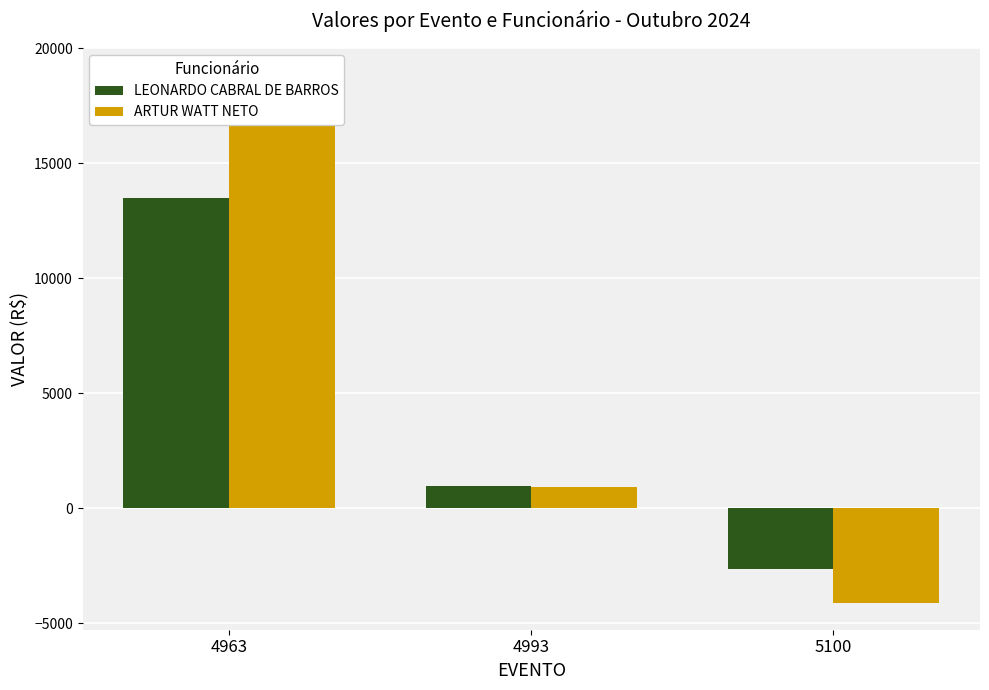

How many values in LEONARDO CABRAL DE BARROS are above zero?

2